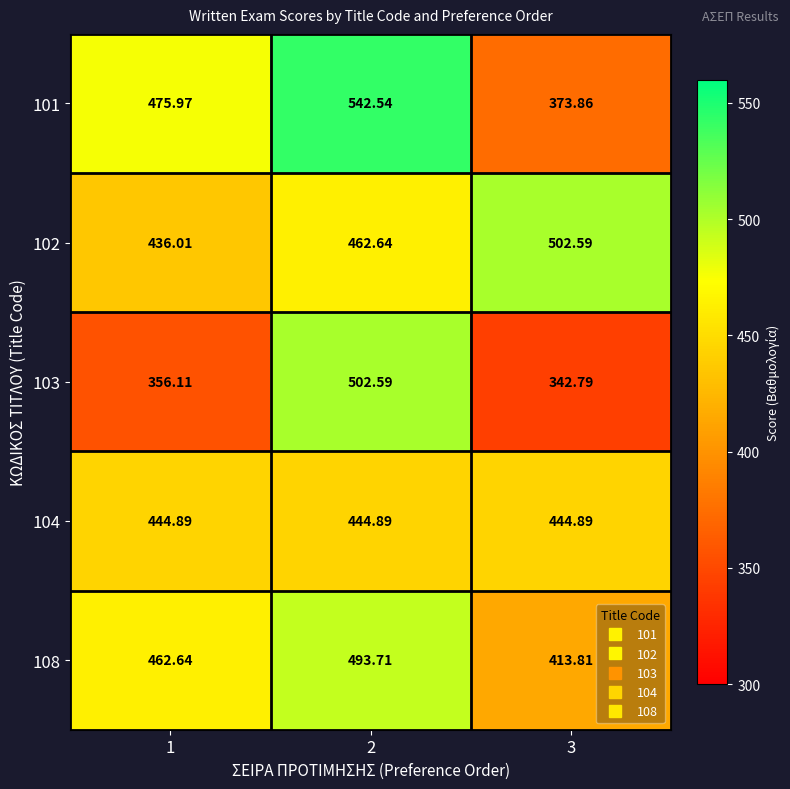

At which category is the sum across all series the highest?

2